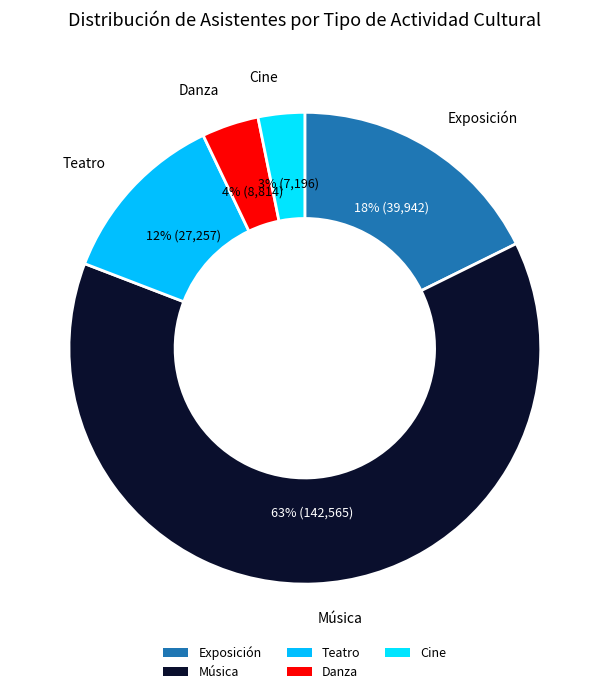

How many segments does this pie chart have?

5